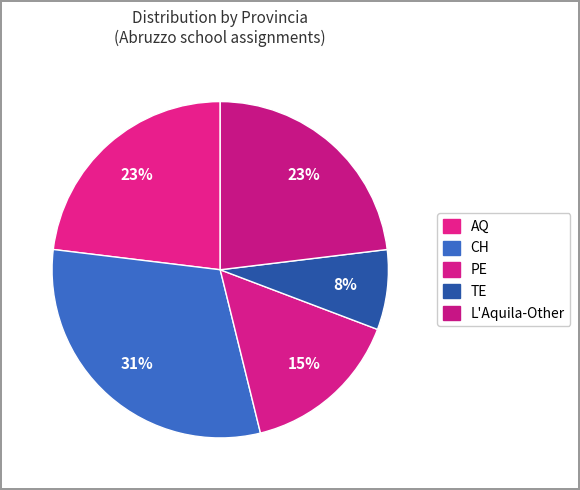

How many slices are in this pie chart?

5